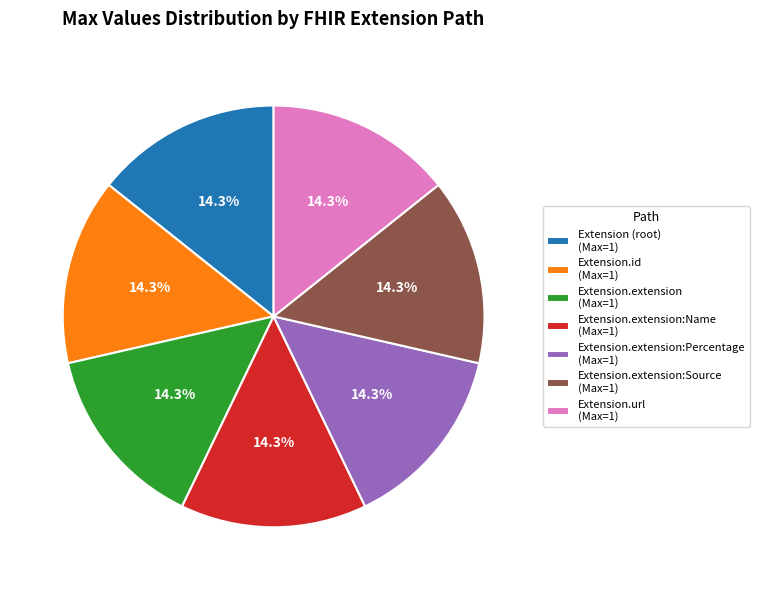

Does Extension.extension:Percentage (Max=1) represent more than half of the total?

No